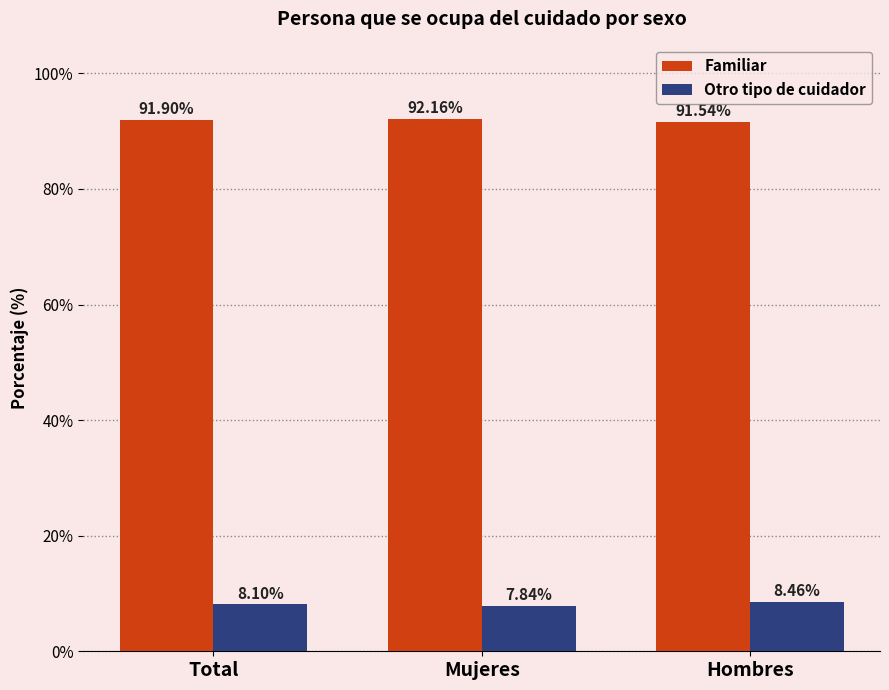

List the labels in order of Familiar value, largest first.

Mujeres, Total, Hombres